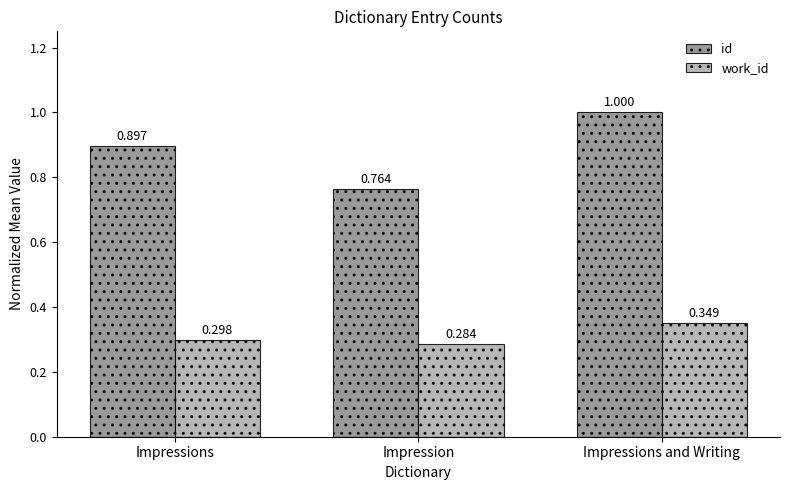

Rank the series by their maximum value, from lowest to highest.

work_id, id